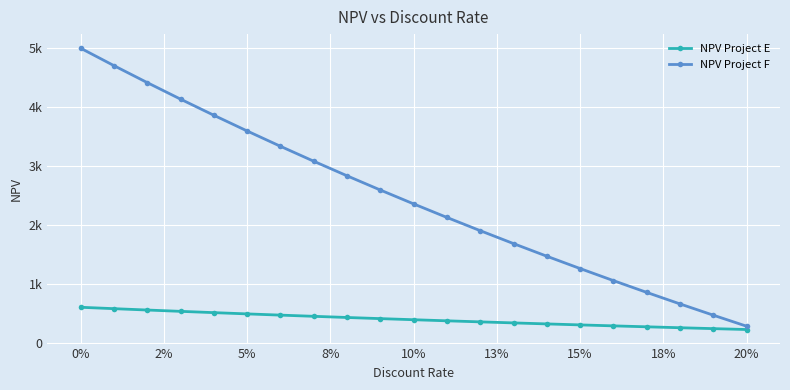

True or false: NPV Project E has more than 0 points higher than both neighbors.

False